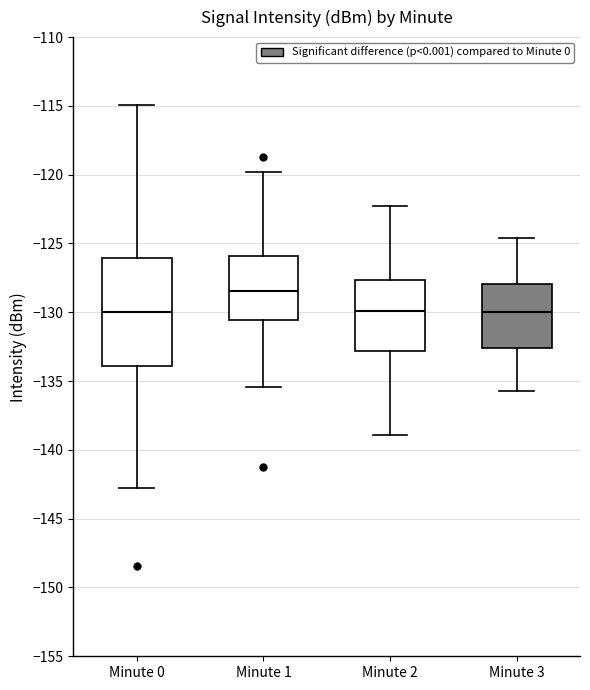

Where is the lower edge of the box for Minute 3 on the y-axis? The values are not printed on the chart, so give them approximately, as read against the axis.

-132.5